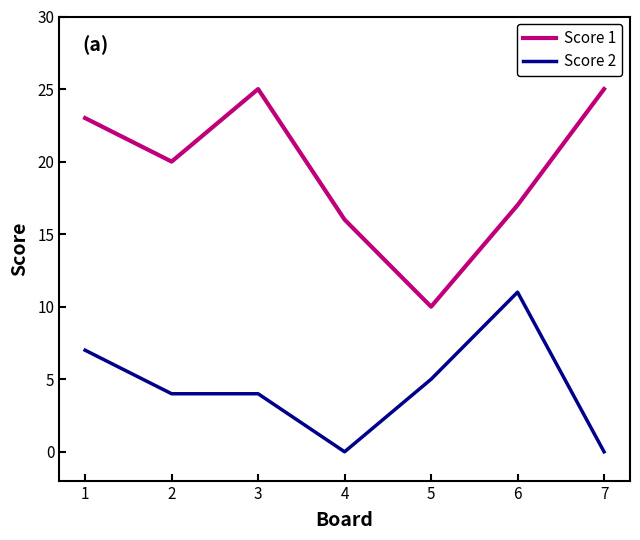

What are all the series names shown in the legend?

Score 1, Score 2